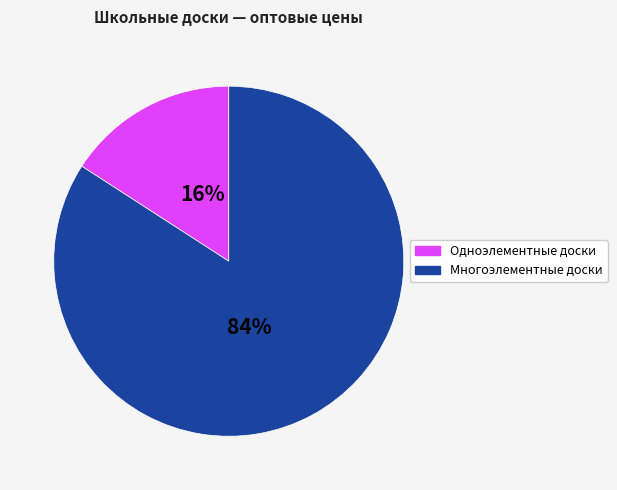

To the nearest percent, what is the difference between the largest and smallest slice percentages?

68%